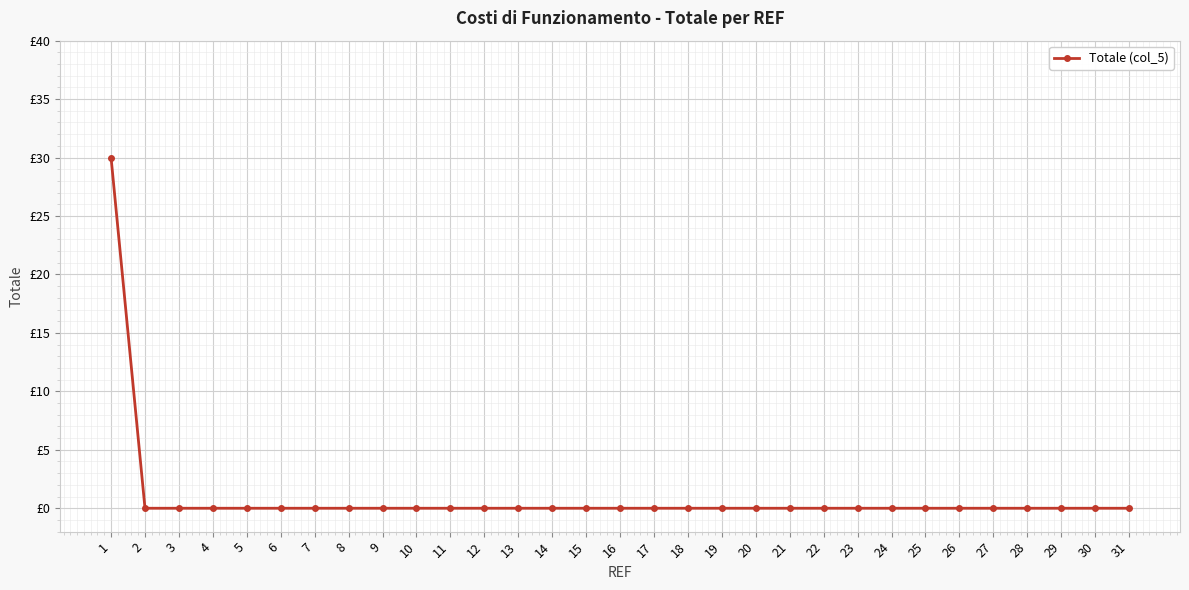

True or false: the data shows 0 at 30.

True